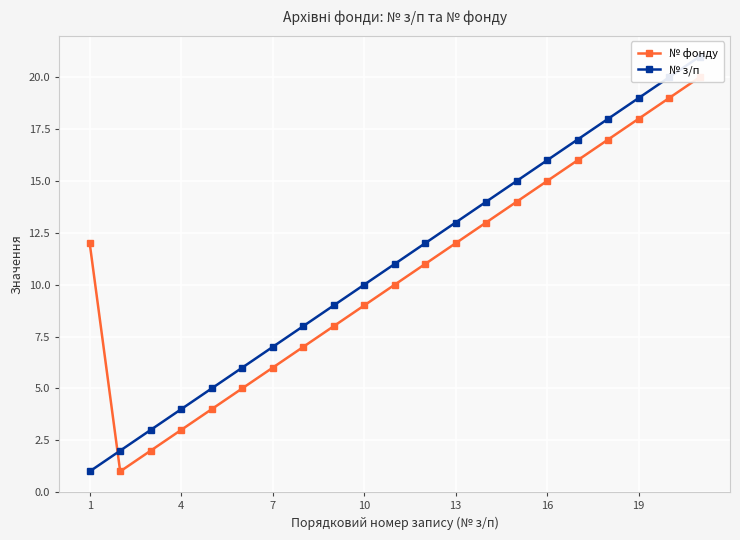

How many interior local valleys does the № фонду series have?

1